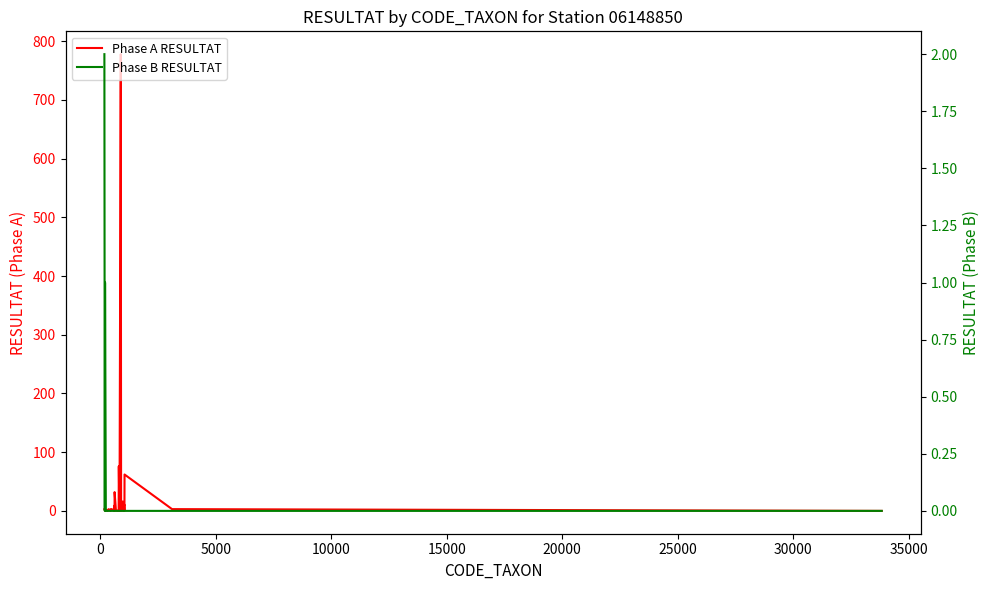

What is the sum of all Phase B RESULTAT values?

3